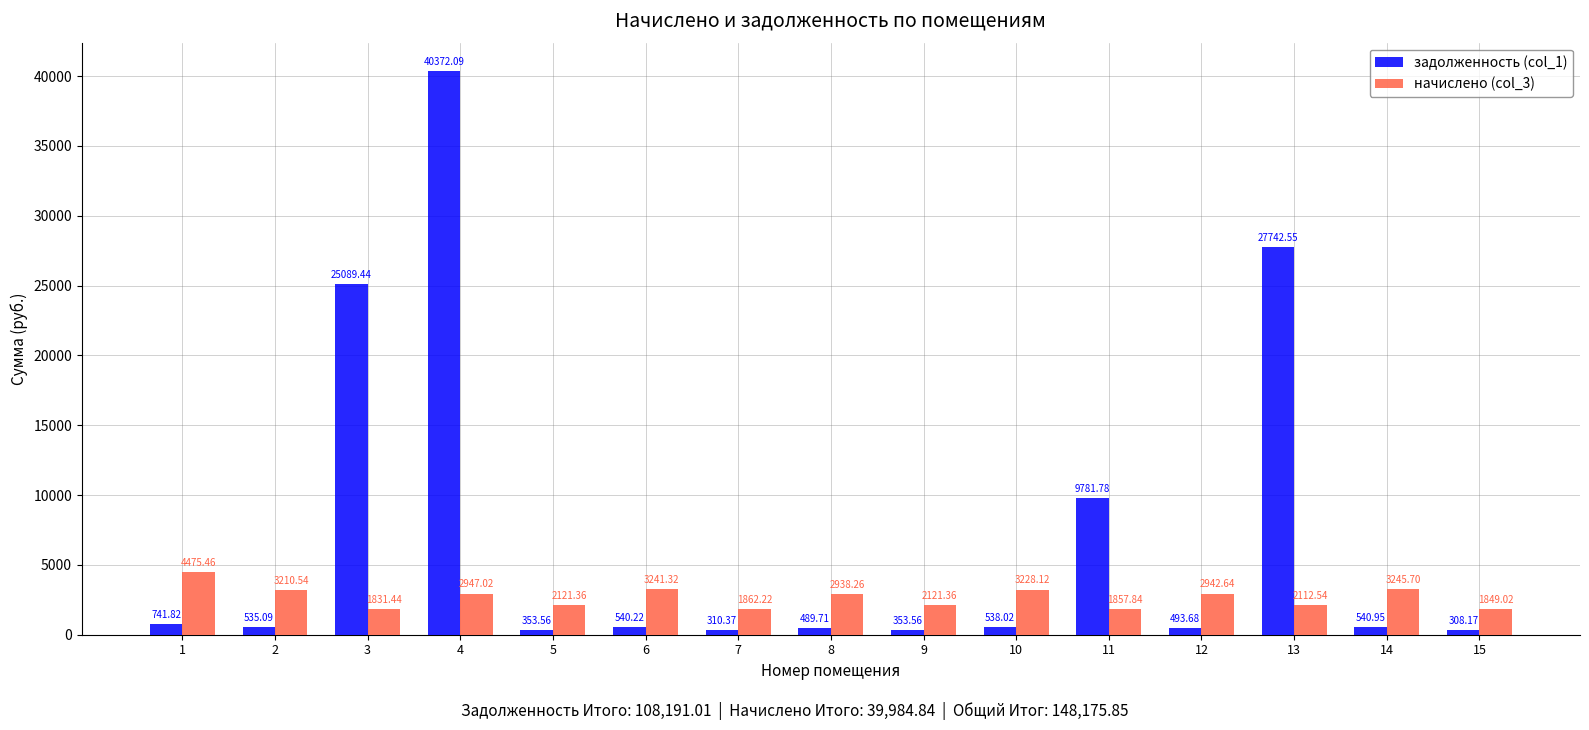

What is the total value across all series at 7?

2172.6